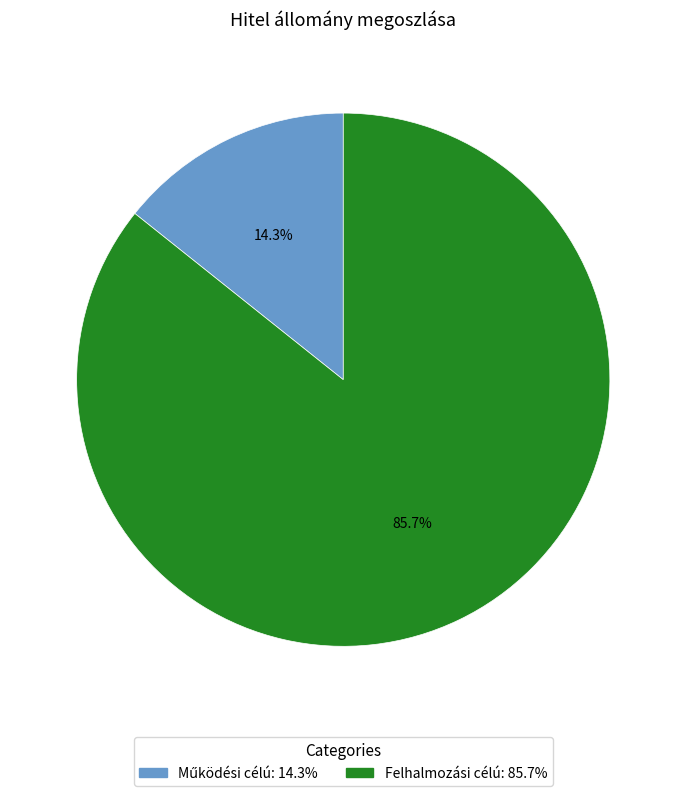

Is there any slice that represents more than half of the pie?

Yes